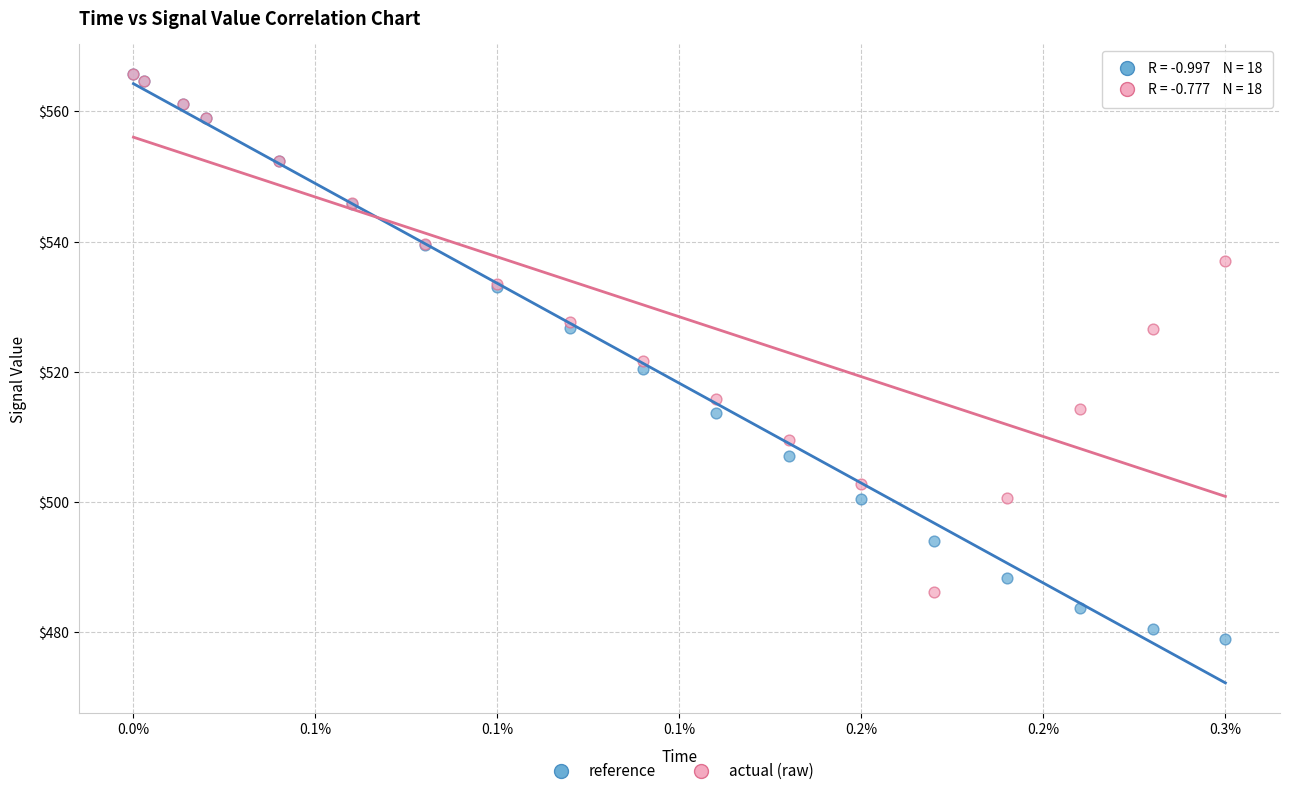

What are all the series names shown in the legend?

reference, actual (raw)